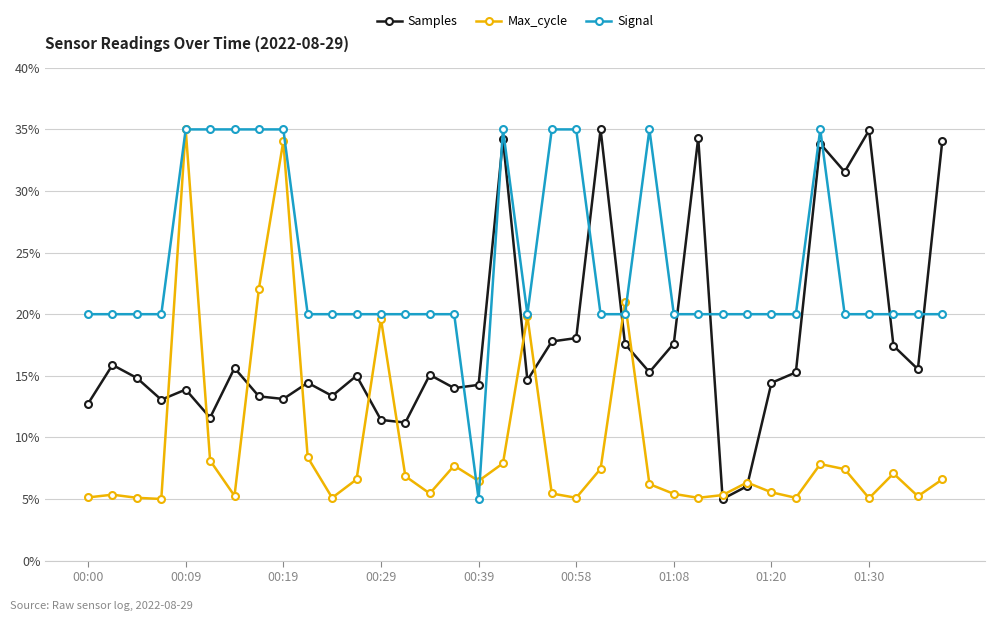

Does the chart display data point markers on the line(s)?

Yes